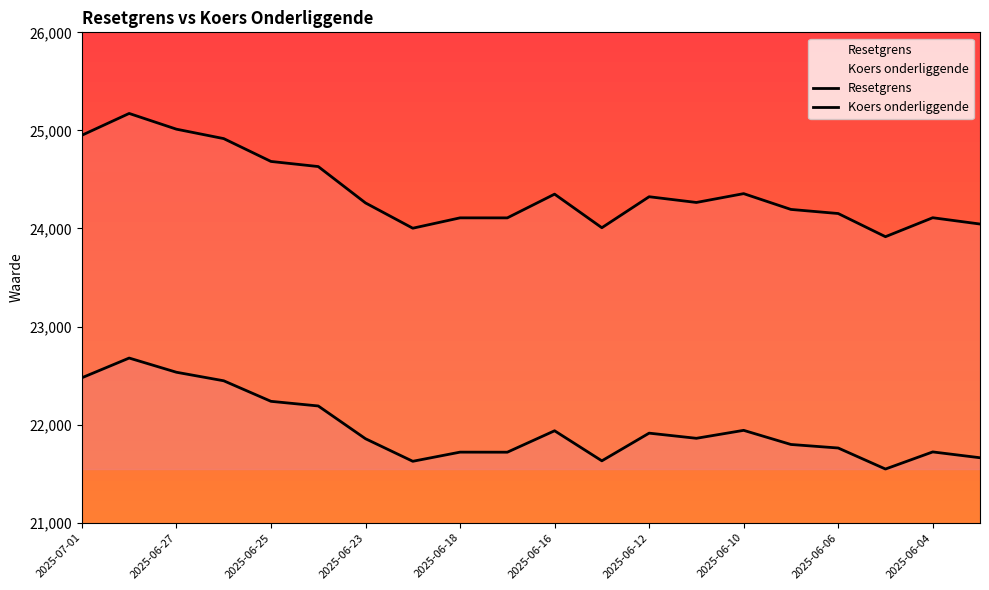

What is the sum of all Koers onderliggende values?

439264.6